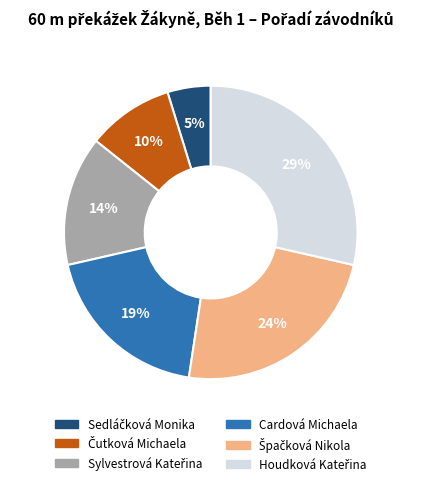

Does any single category account for the majority?

No